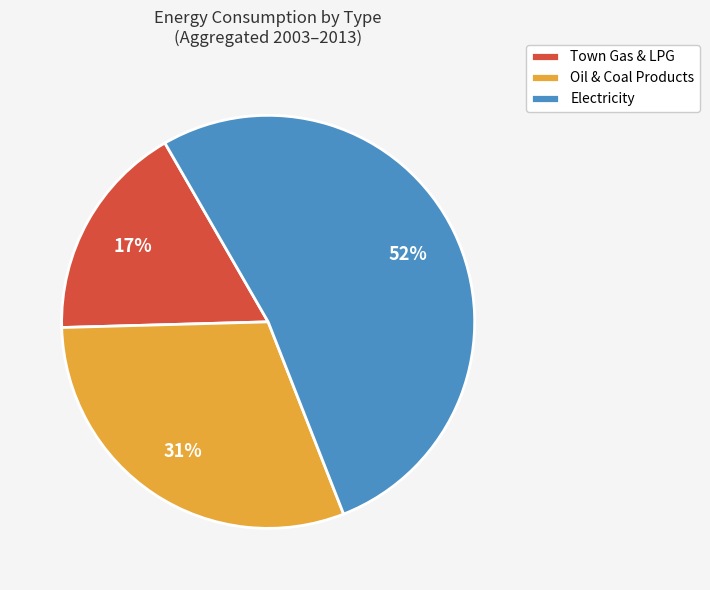

Between Town Gas & LPG and Oil & Coal Products, which is larger?

Oil & Coal Products